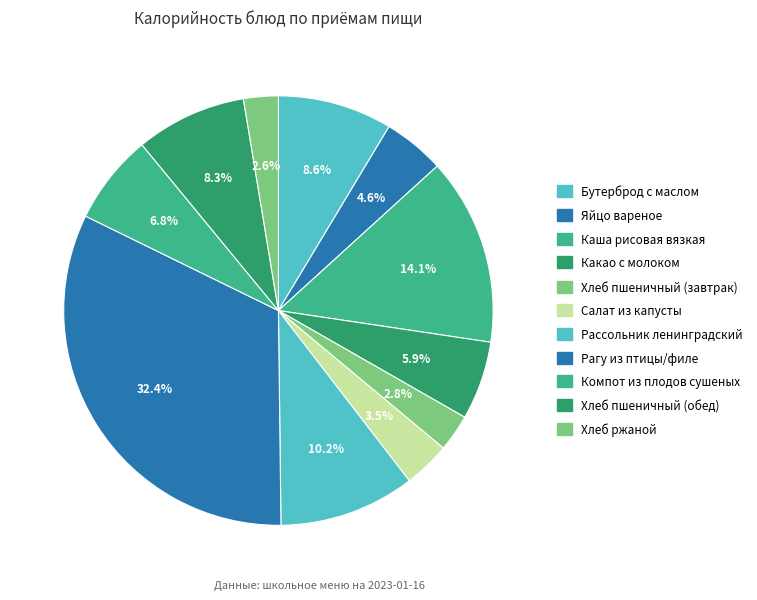

What percentage is the Яйцо вареное slice, to the nearest percent?

5%